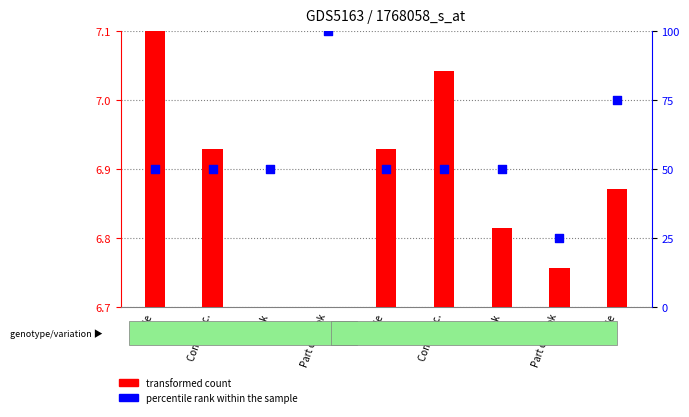

What are all the series names shown in the legend?

transformed count, percentile rank within the sample